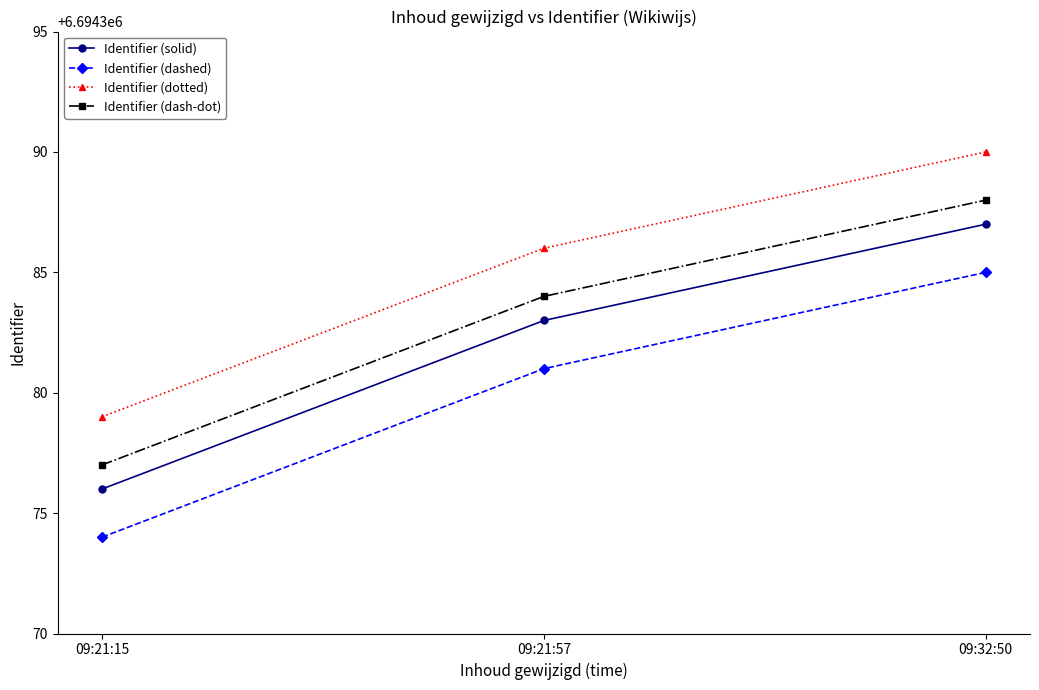

How many data points does each series have?

3